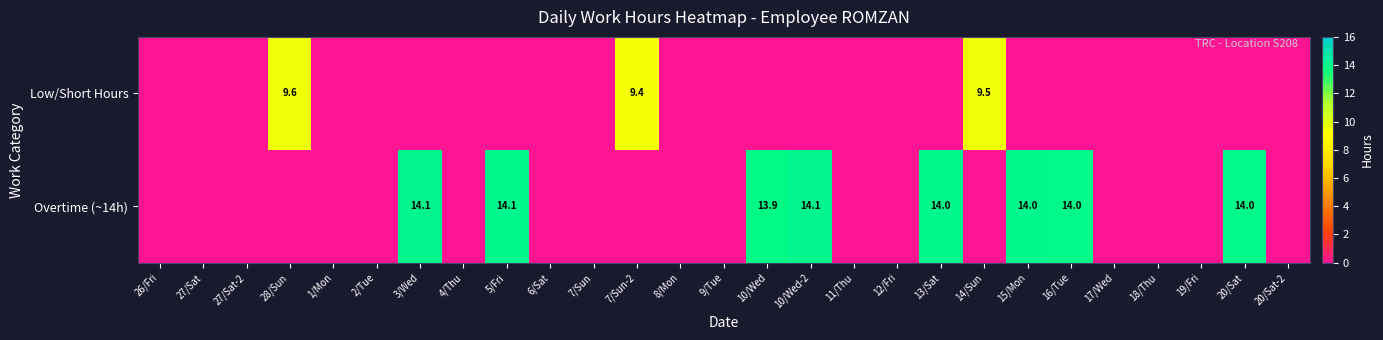

How many distinct data groups are displayed?

2